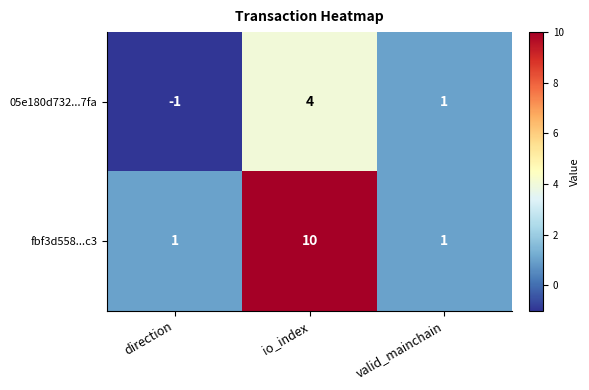

Which category has the highest value across all series?

io_index